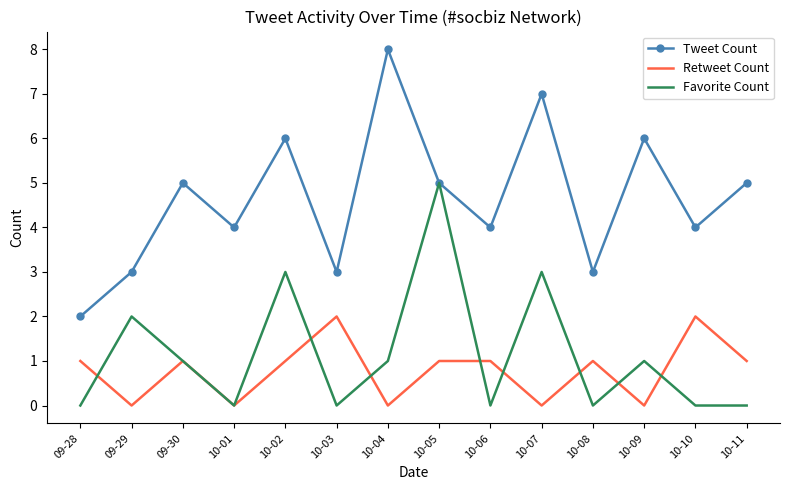

What is the approximate value of Retweet Count at 10-11?

1